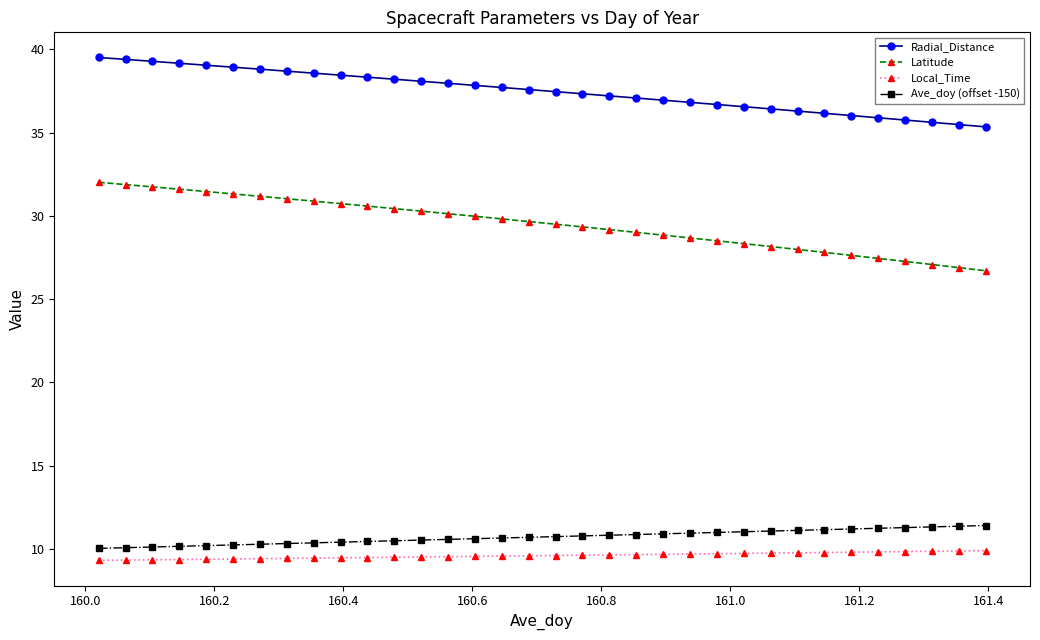

What is the value of the Local_Time point at the 15th from the left?

9.5